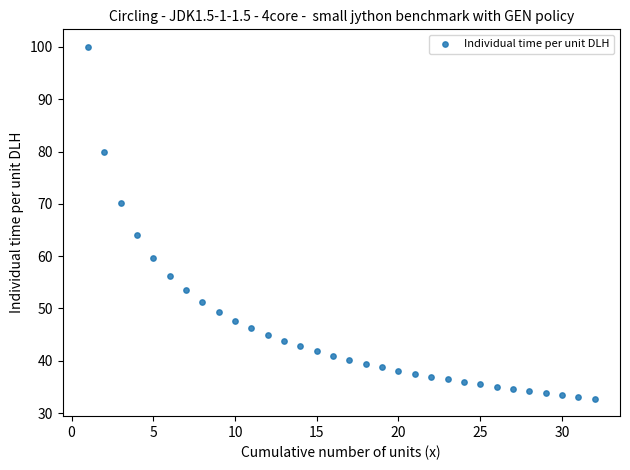

What is the range of Y values (max minus min)?

67.2